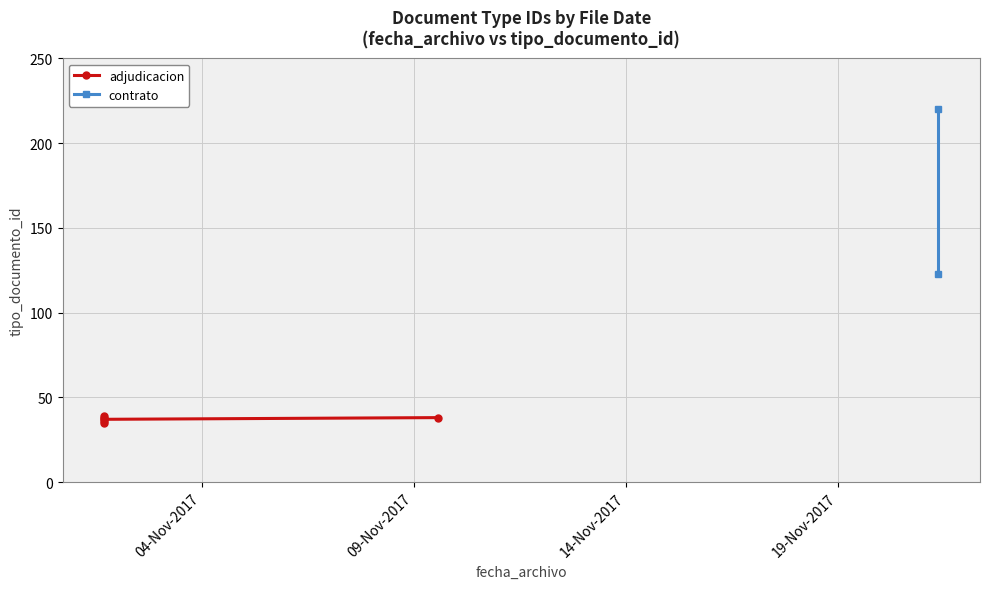

Rank the categories by value from highest to lowest.

2017-11-21 08:51:06, 2017-11-21 08:51:06, 2017-11-01 16:56:32, 2017-11-09 13:54:33, 2017-11-01 16:56:32, 2017-11-01 16:56:32, 2017-11-01 16:56:32, 2017-11-01 16:56:32